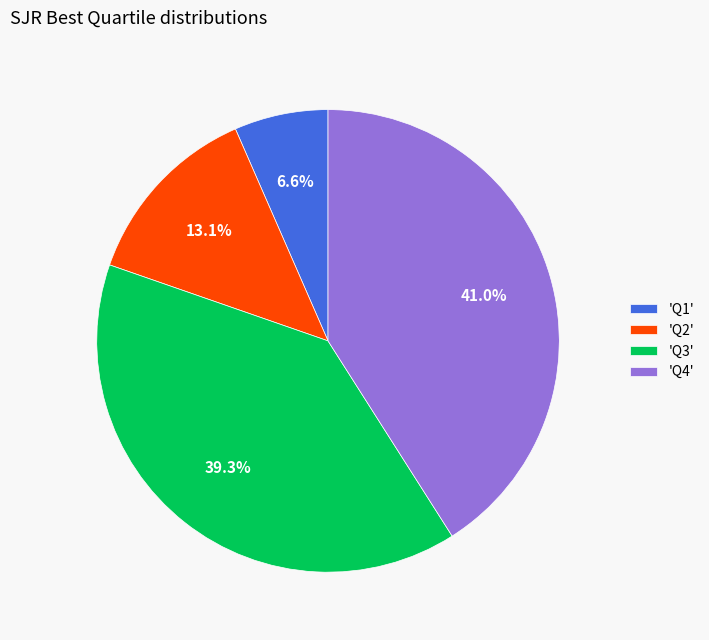

Between 'Q4' and 'Q2', which is larger?

'Q4'